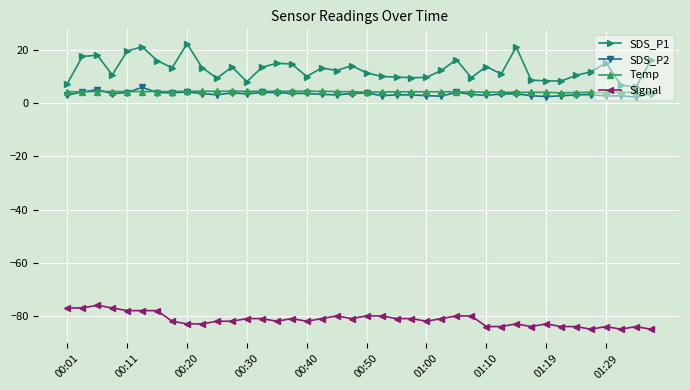

What is the minimum value shown in the chart?

-85.0